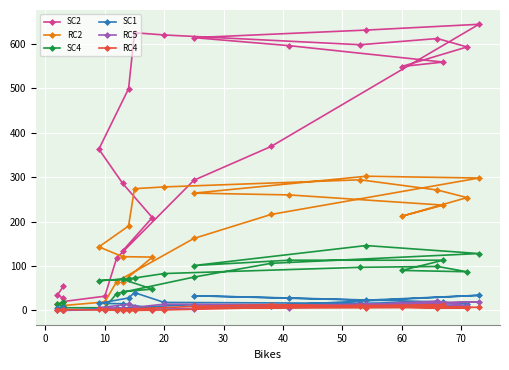

What is the lowest value of the SC4 series?

6